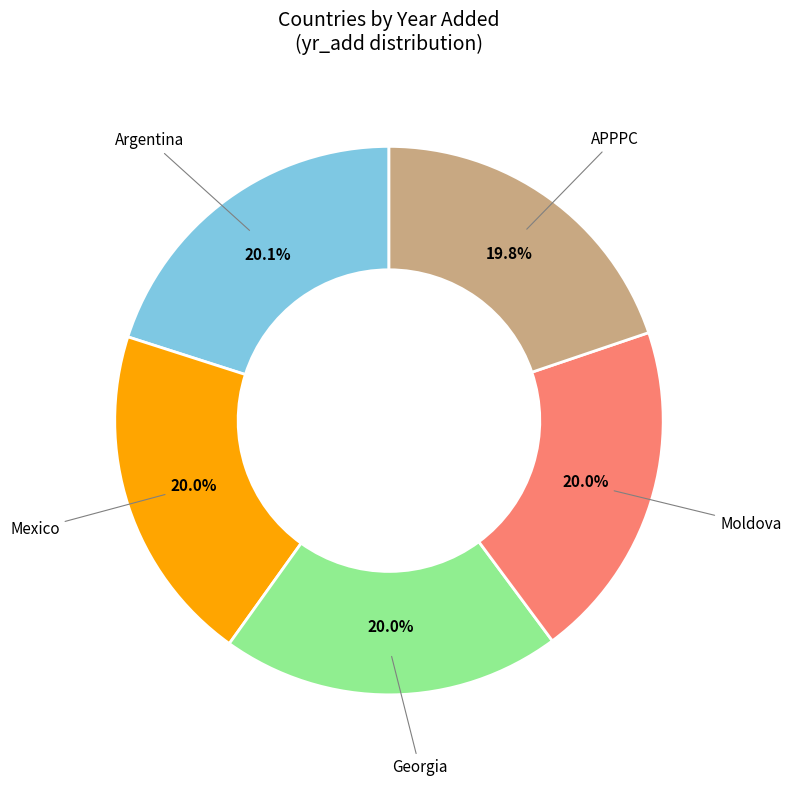

Is there any slice that represents more than half of the pie?

No